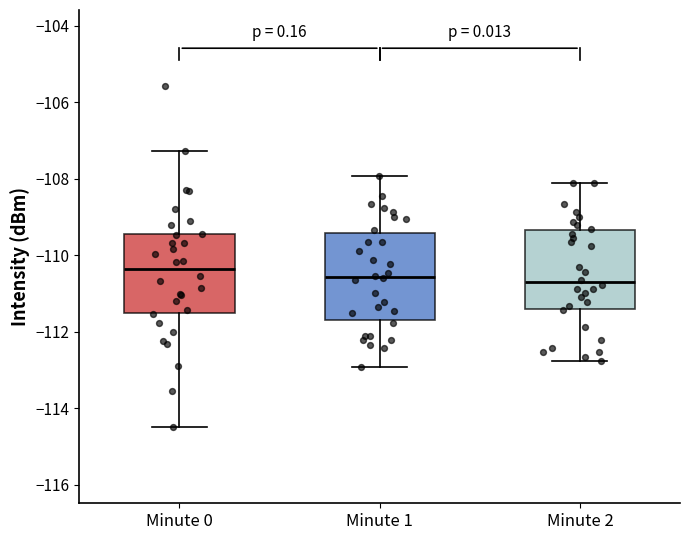

Reading left to right, read every box against the y-axis: the position of its median line, the range the box covers, and the ends of its whiskers. The values are not printed on the chart, so give them approximately, as read against the axis.

Minute 0: median -110.4, box -111.6 to -109.4, whiskers -114.4 to -107.2
Minute 1: median -110.6, box -111.6 to -109.4, whiskers -113.0 to -108.0
Minute 2: median -110.8, box -111.4 to -109.4, whiskers -112.8 to -108.0